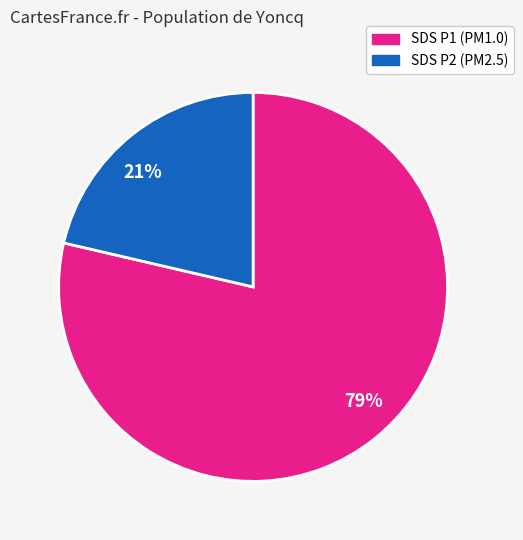

What is the majority slice?

79%